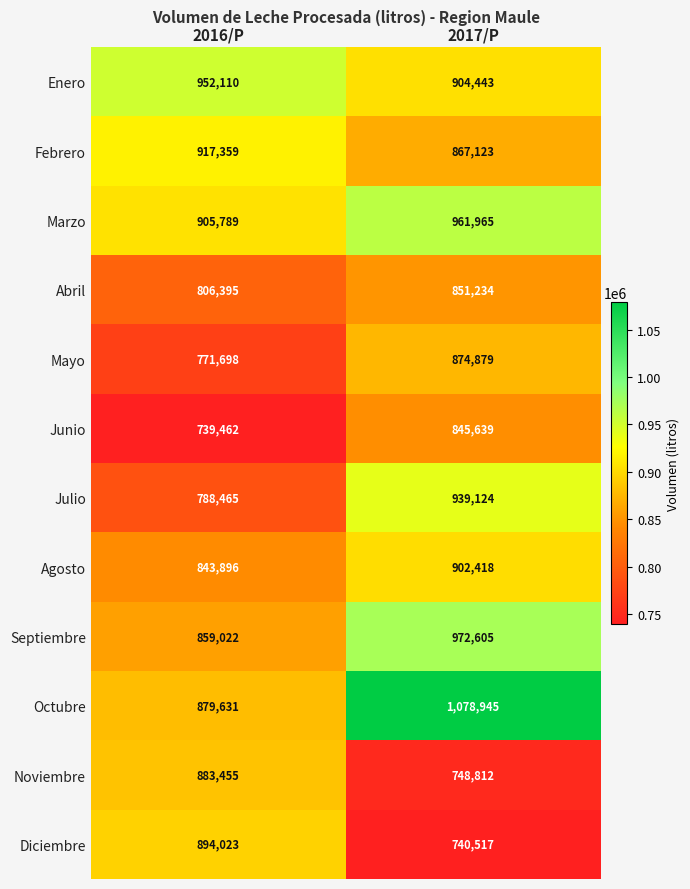

What is the approximate value of Enero at 2016/P?

952110